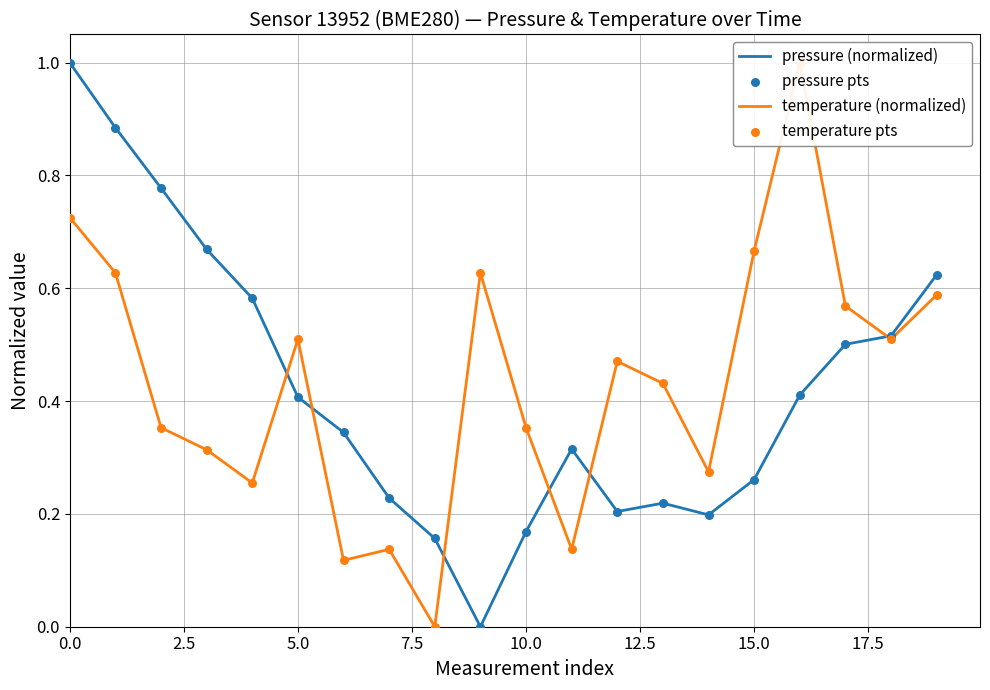

Which series contains the lowest Y value?

pressure (normalized)